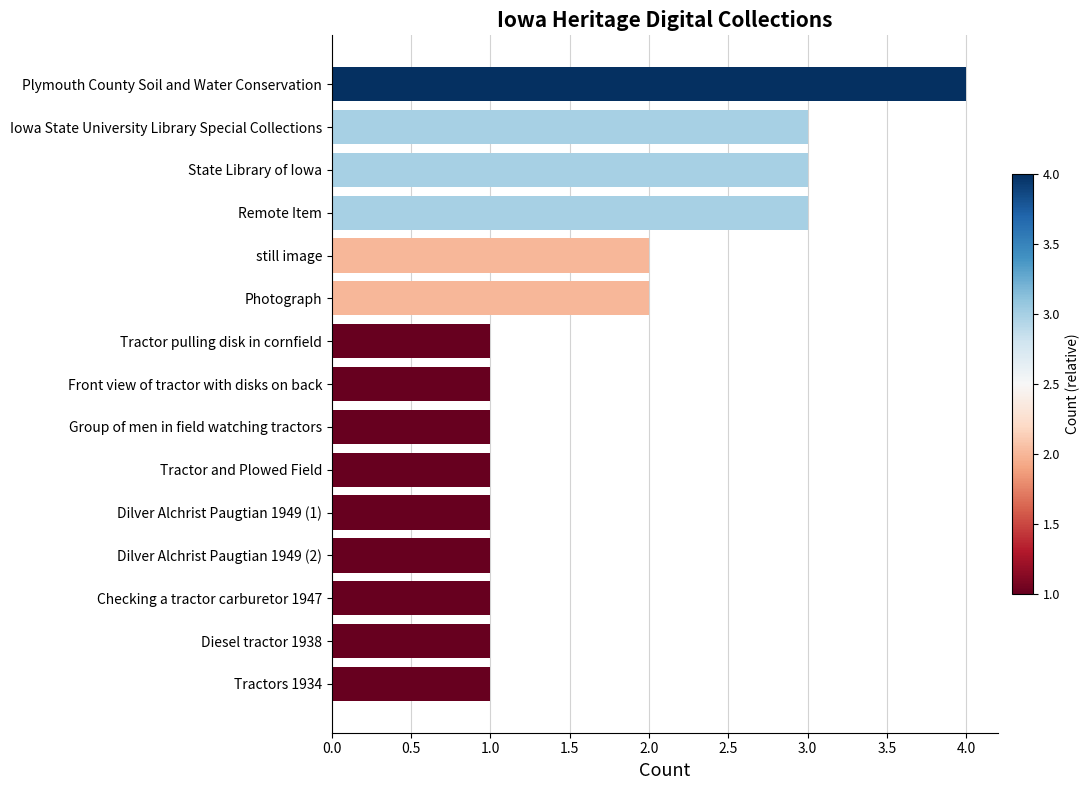

What is the value of the 8th bar from the top?

1